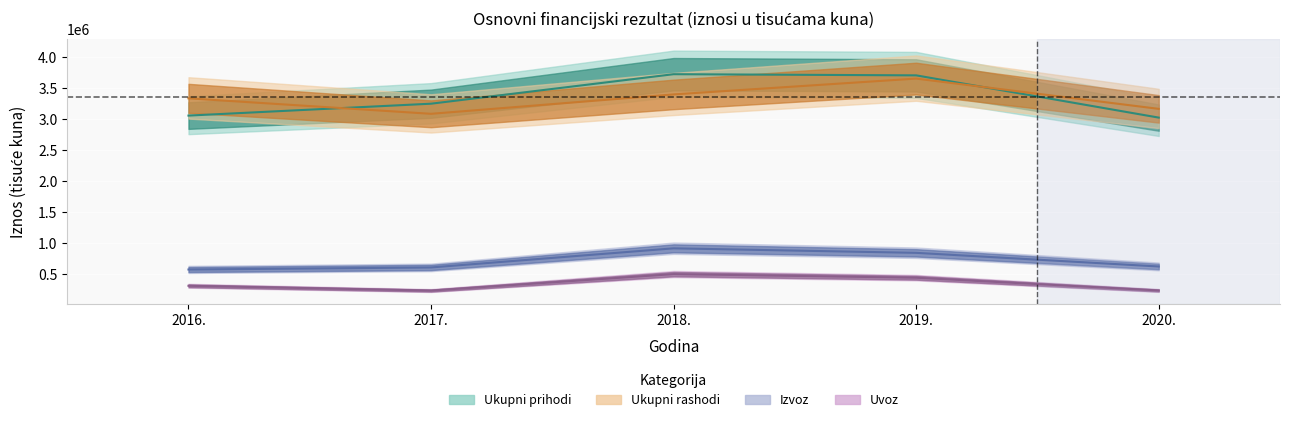

Does the chart display data point markers on the line(s)?

No